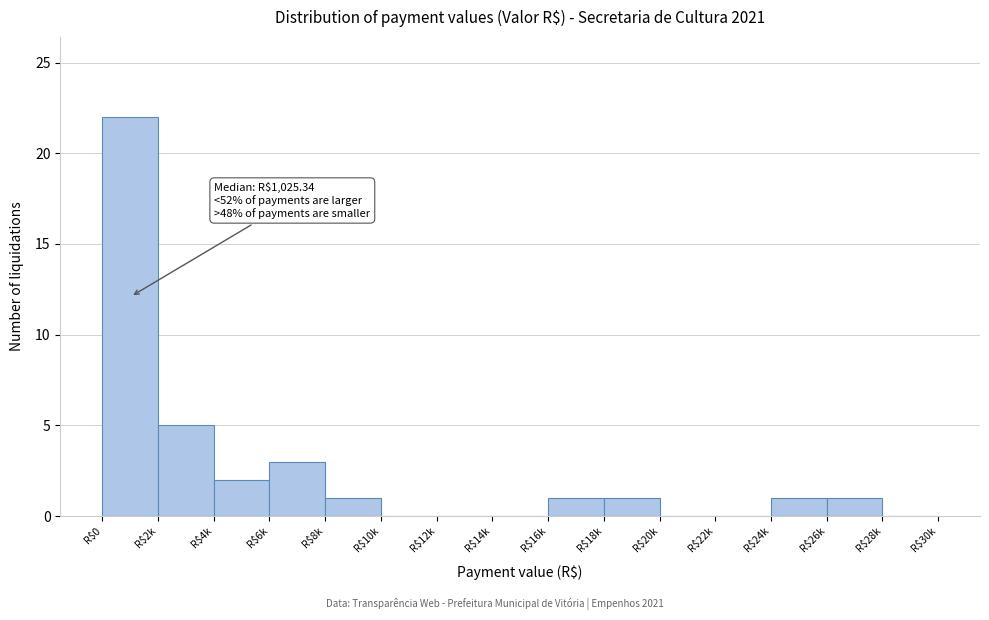

Where is the data nearest to the value 11?

R$2k